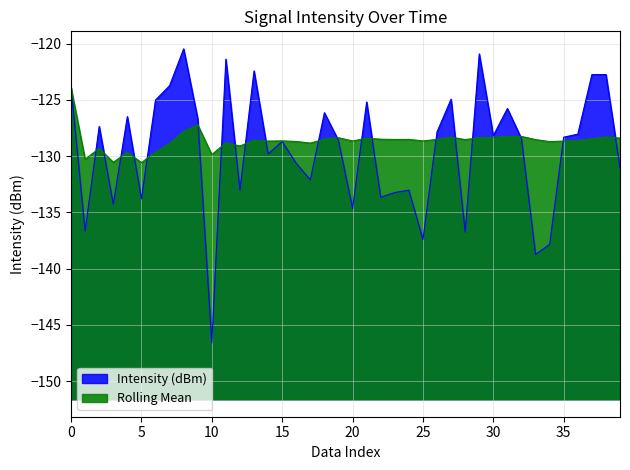

What is the label of the 19th point from the left?

18